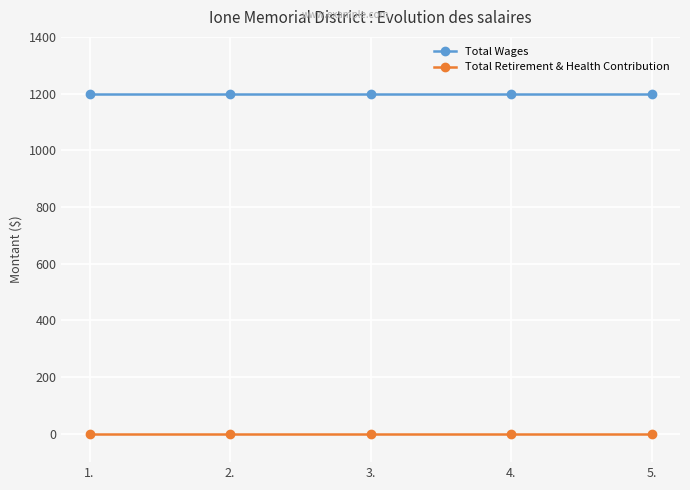

List the series in order of their peak value, lowest first.

Total Retirement & Health Contribution, Total Wages